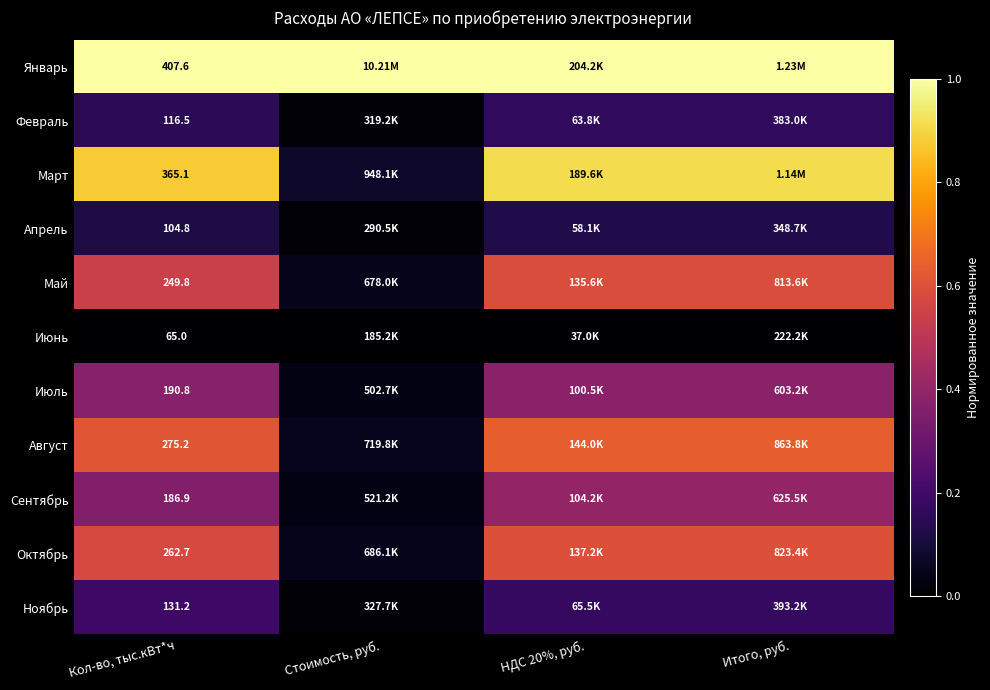

The Июнь series shows 0.0 at Стоимость, руб.. True or false?

True